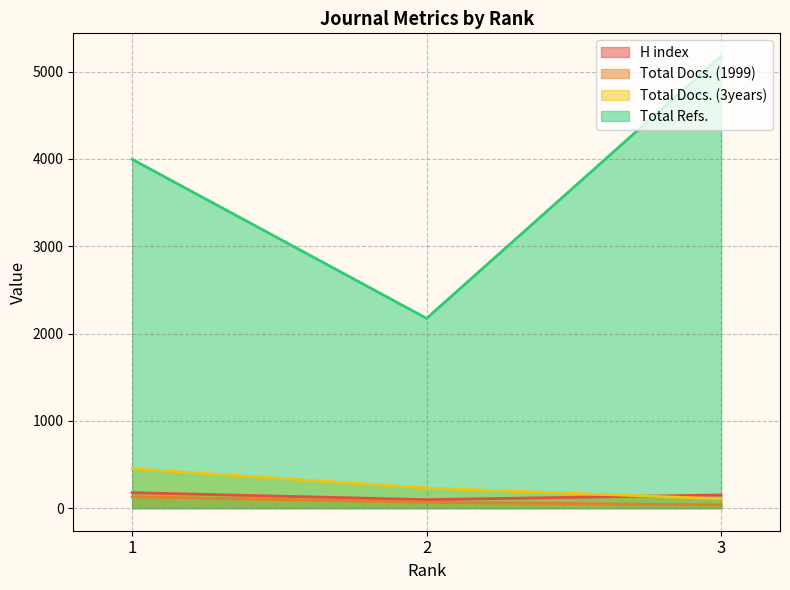

What is the smallest value displayed?

36